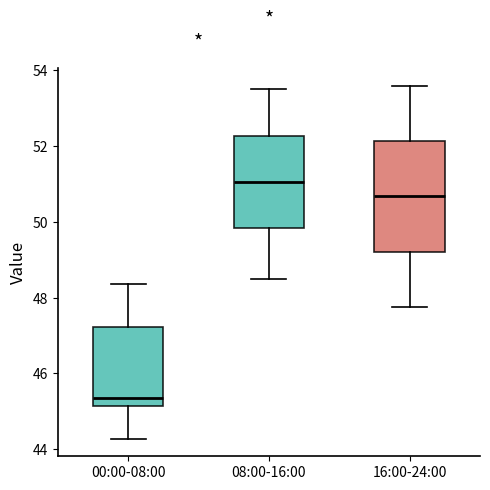

Where is the upper edge of the box for 00:00-08:00 on the y-axis? The values are not printed on the chart, so give them approximately, as read against the axis.

47.2